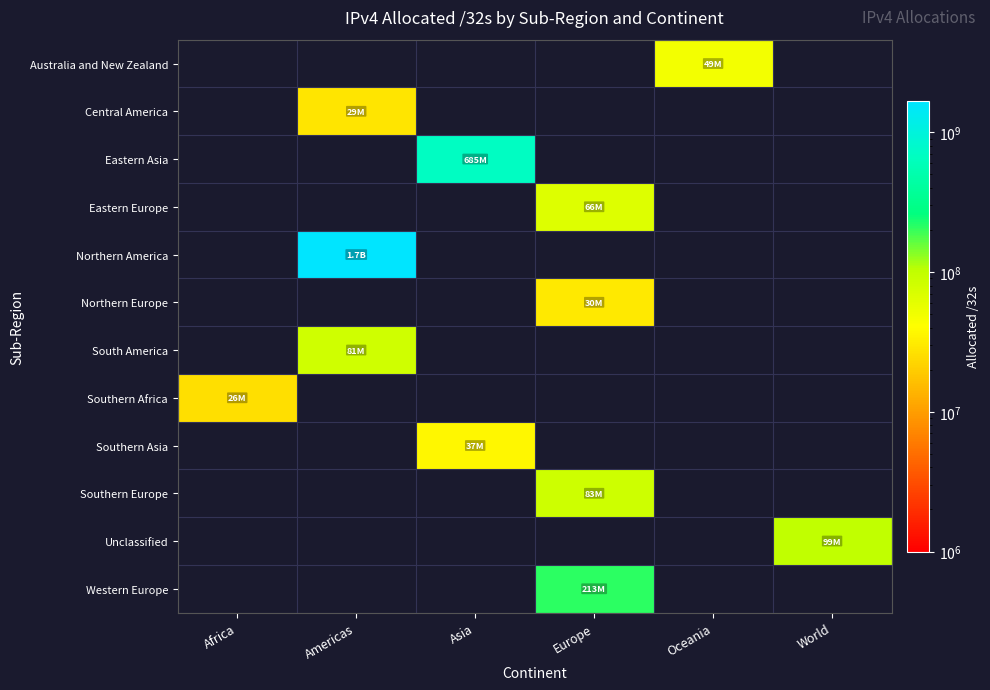

How many series are shown in this chart?

12